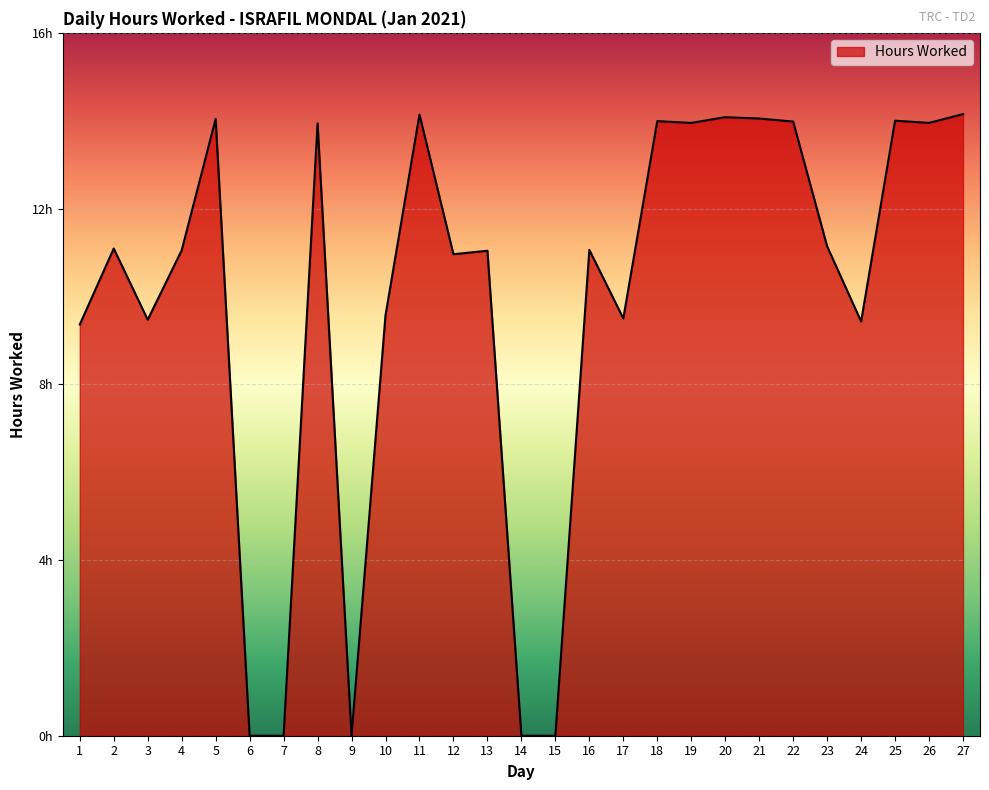

How many points are higher than both their immediate neighbors (excluding endpoints)?

9